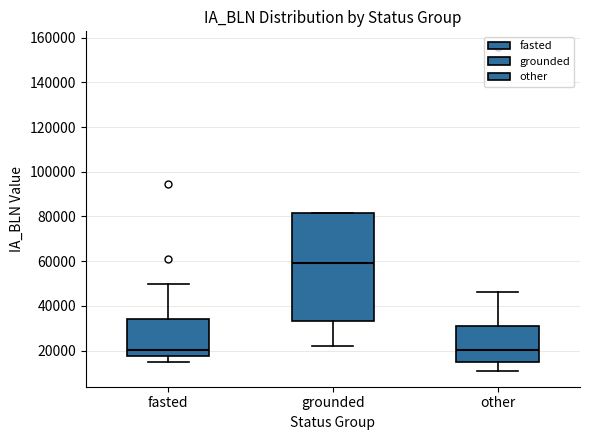

Reading left to right, transcribe this box plot: for each box, give where its median line is, the range the box spans, and where its two whiskers end, as read against the y-axis. The values are not printed on the chart, so give them approximately, as read against the axis.

fasted: median 20000, box 18000 to 34000, whiskers 14000 to 50000
grounded: median 60000, box 34000 to 82000, whiskers 22000 to 82000
other: median 20000, box 14000 to 32000, whiskers 12000 to 46000